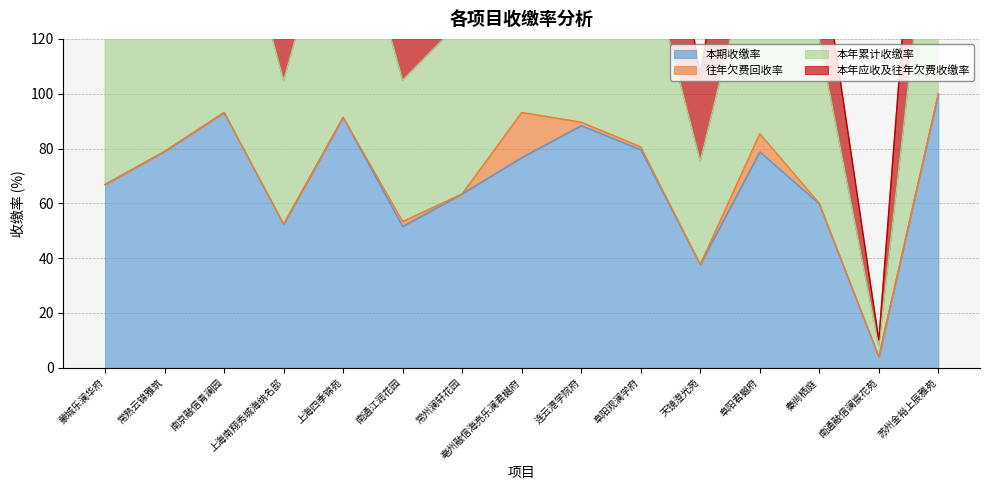

What is the sum of all 本年累计收缴率 values?

2073.0